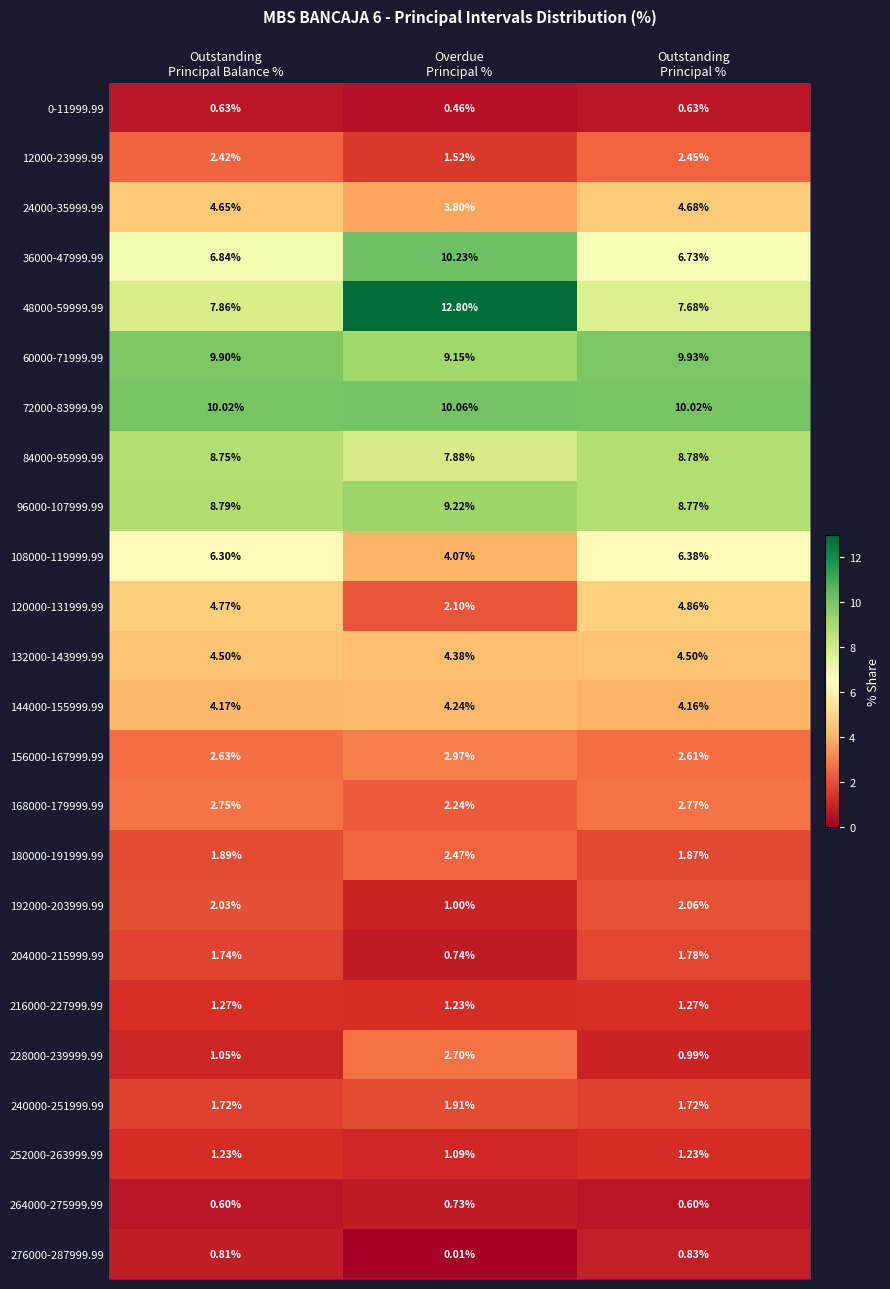

Which series has the widest spread of values?

48000-59999.99